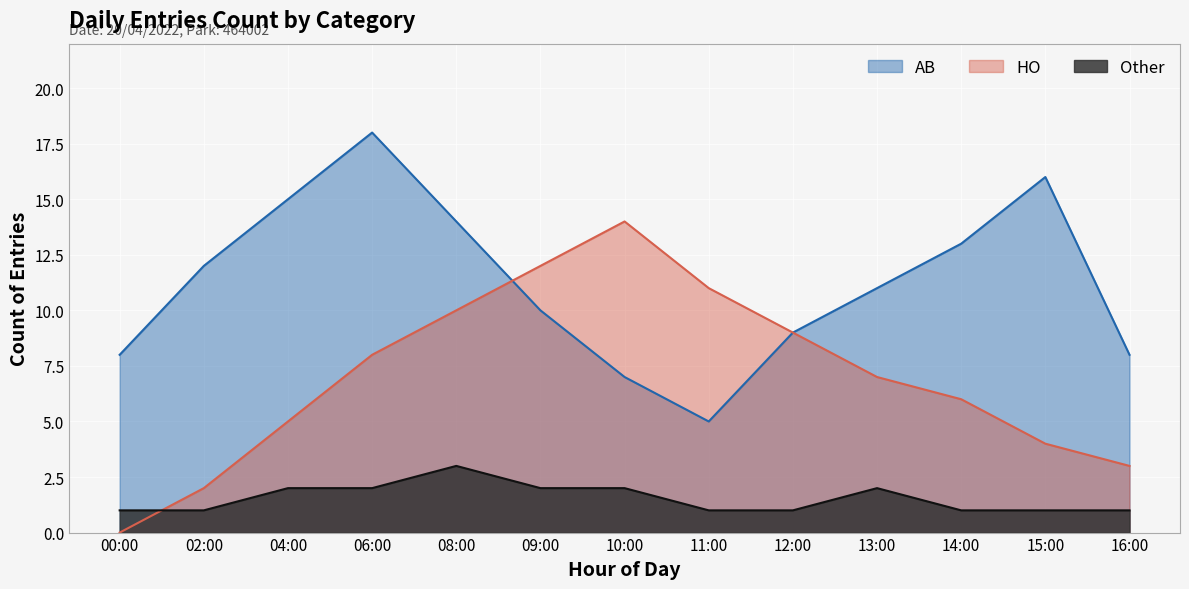

Reading right to left, list all the values displayed in this chart.

AB: 8	16	13	11	9	5	7	10	14	18	15	12	8
HO: 3	4	6	7	9	11	14	12	10	8	5	2	0
Other: 1	1	1	2	1	1	2	2	3	2	2	1	1